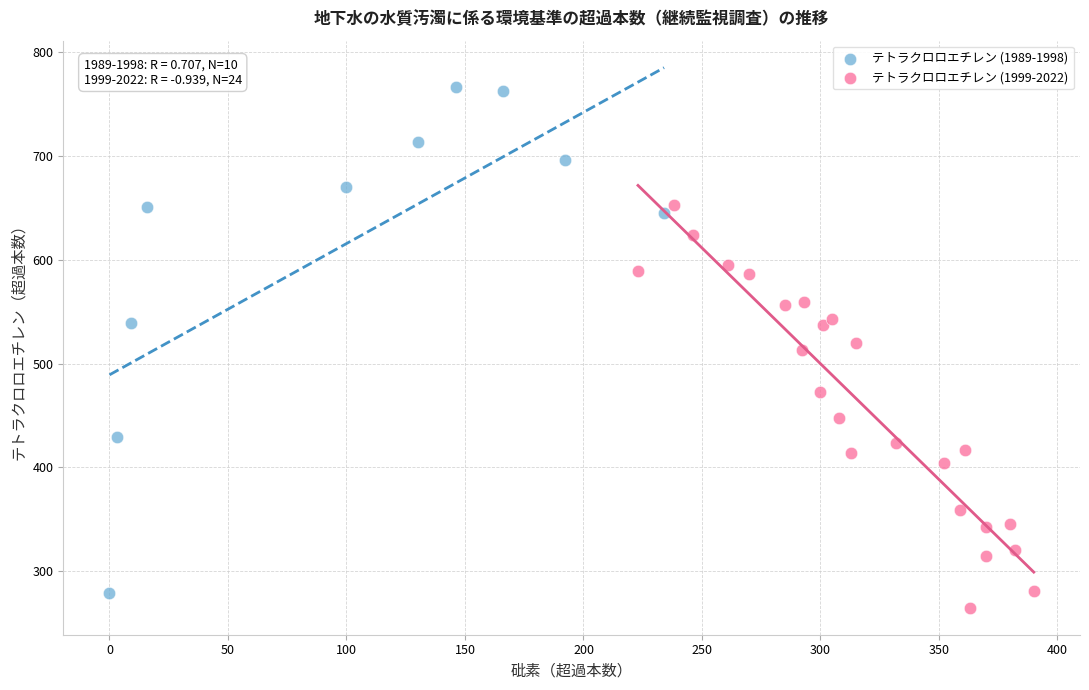

Which series has the widest spread of Y values?

テトラクロロエチレン (1989-1998)